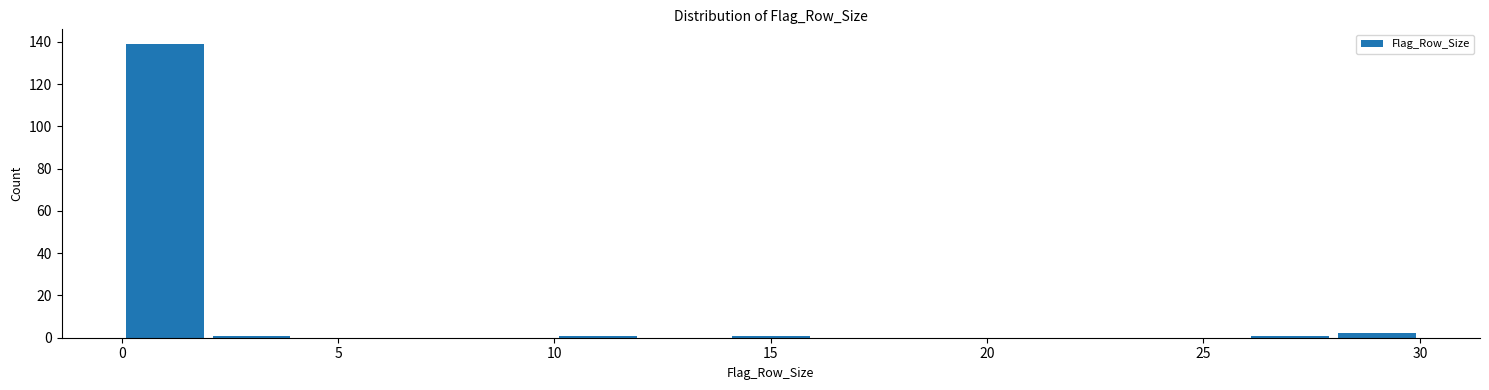

What is the height of the bar covering 28 to 30 on the x-axis? The values are not printed on the chart, so give them approximately, as read against the axis.

2